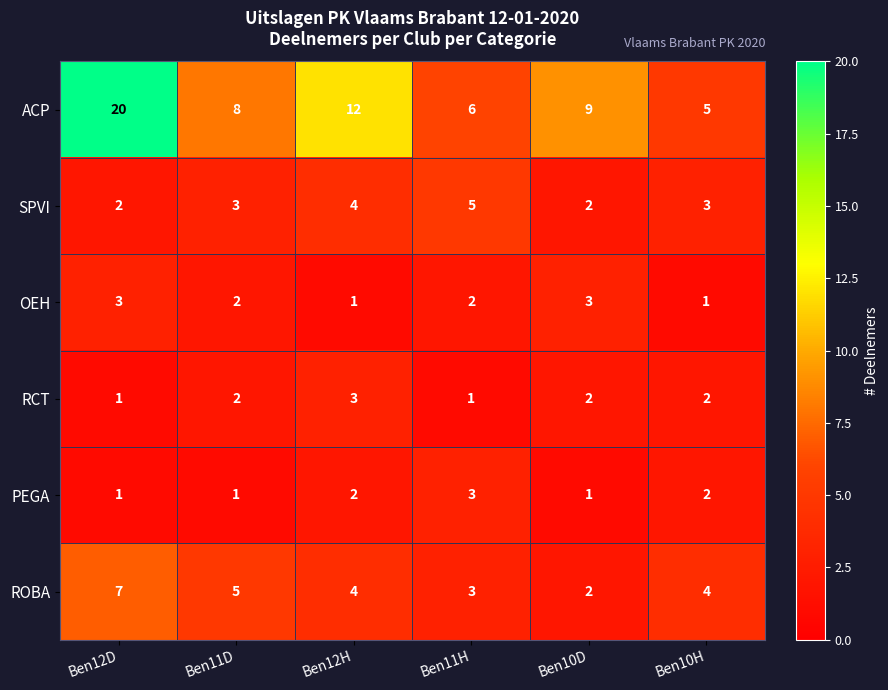

At which label does ACP first exceed 9?

Ben12D